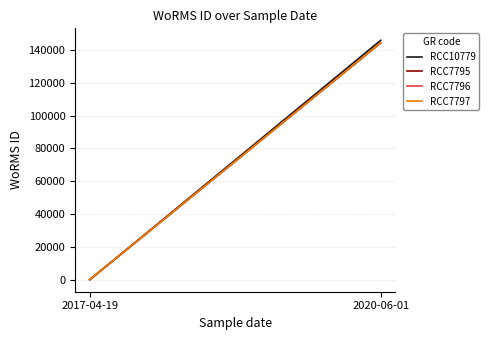

At how many categories does at least one series exceed 4402?

1